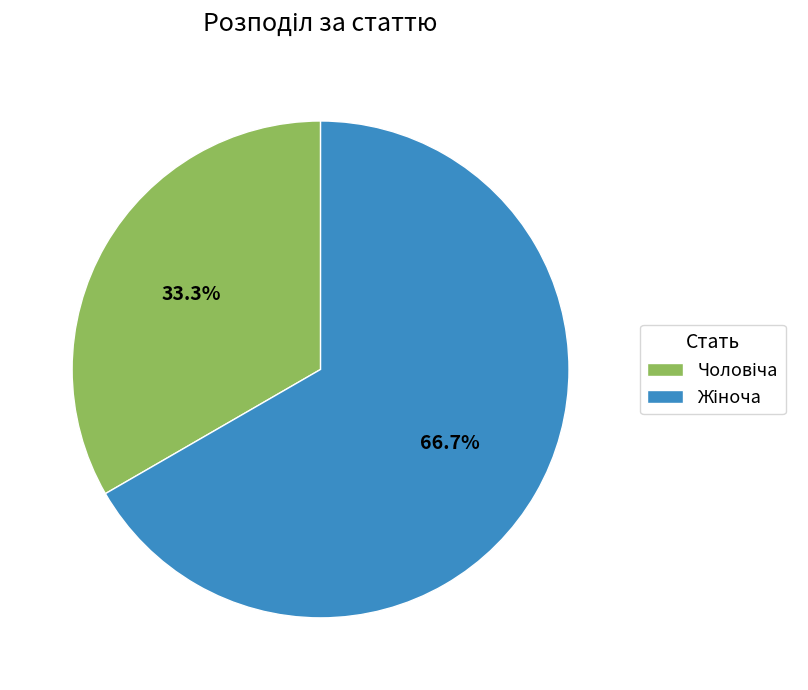

Does any single category account for the majority?

Yes